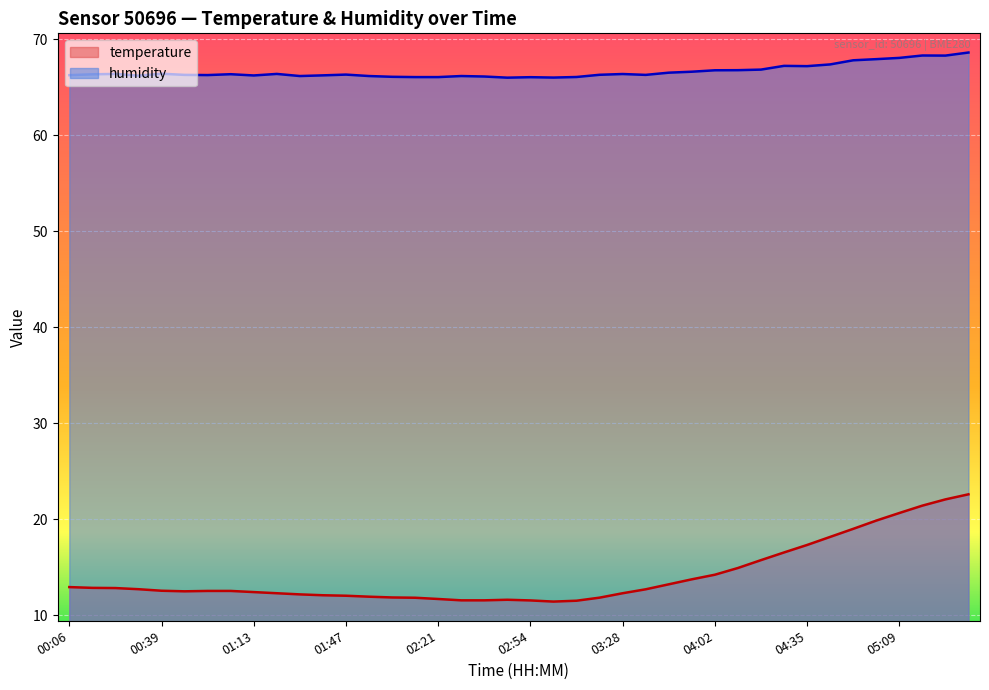

Is it true that humidity equals 66.3 at 03:37?

True